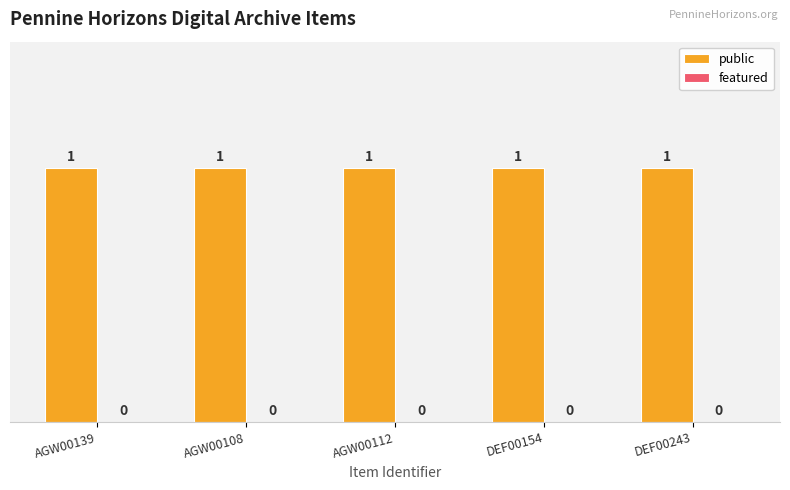

Reading right to left, what are all the values shown in this chart?

public: 1	1	1	1	1
featured: 0	0	0	0	0